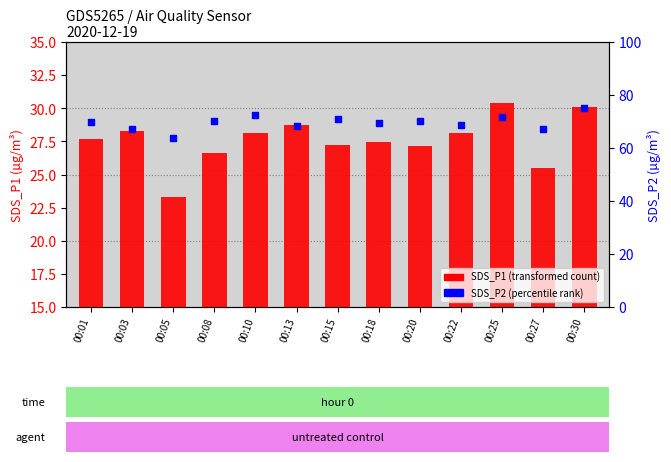

Which series has the largest total across all categories?

SDS_P2 (percentile rank)